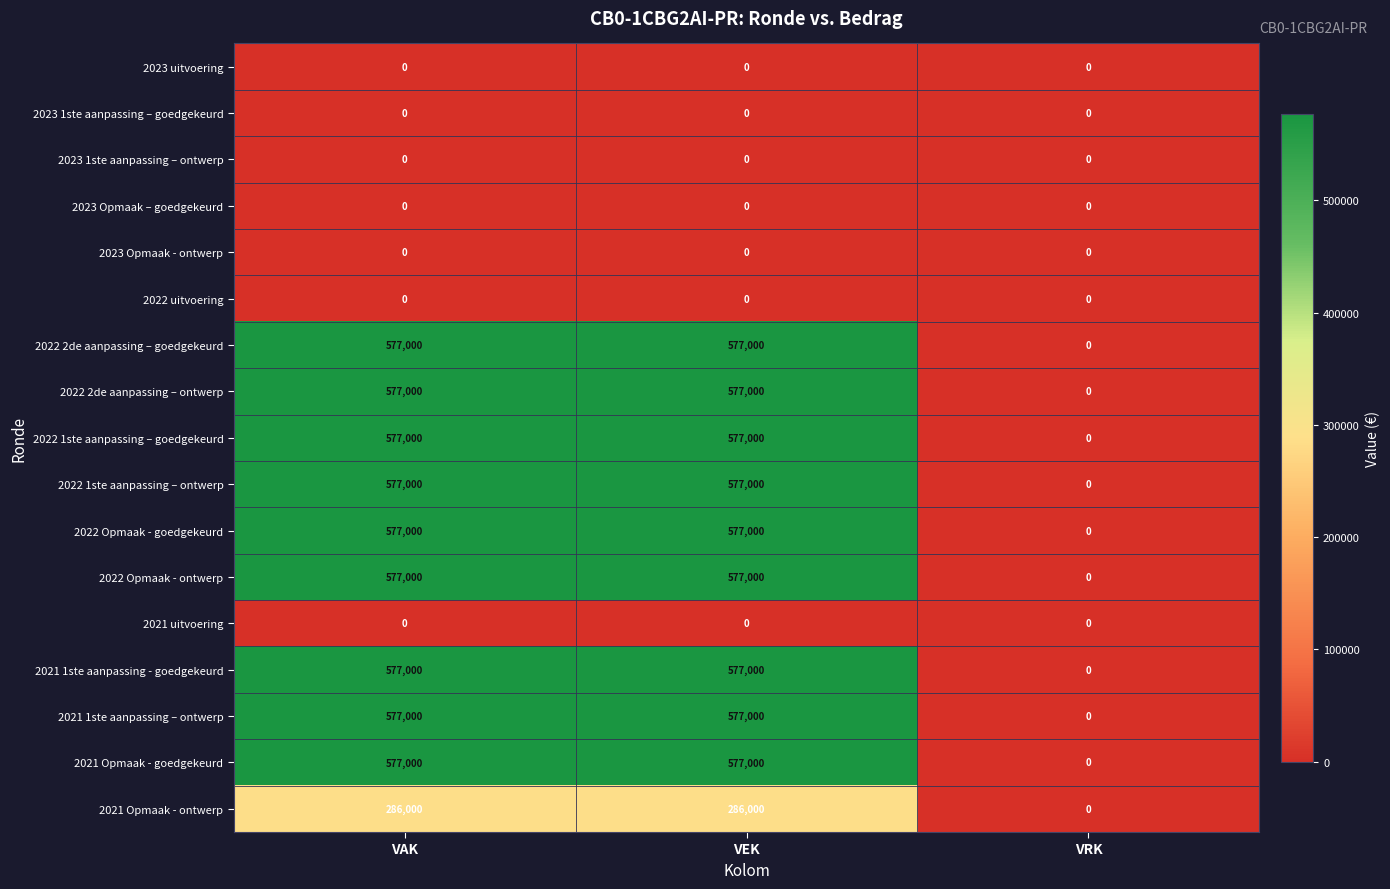

Is the value of 2022 2de aanpassing – ontwerp at VAK greater than the value of 2022 Opmaak - ontwerp at VRK?

Yes